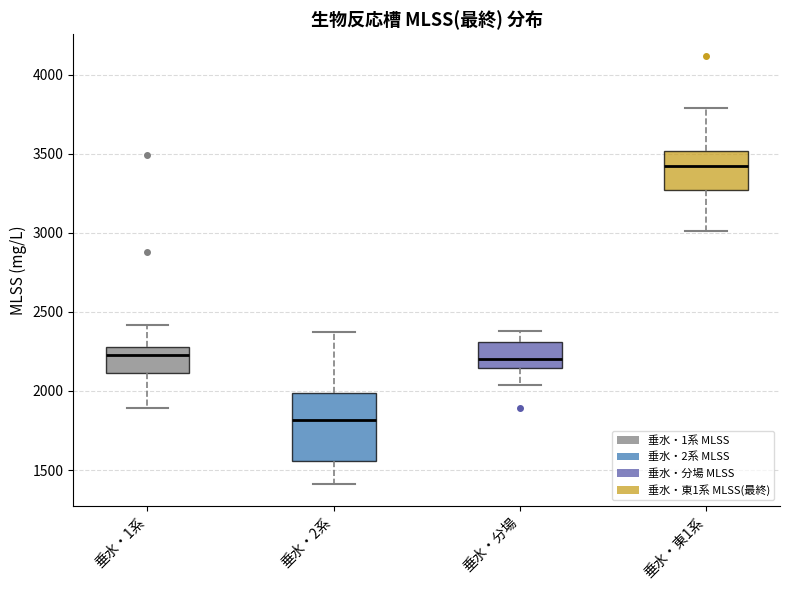

Which box has the lowest median line?

垂水・2系